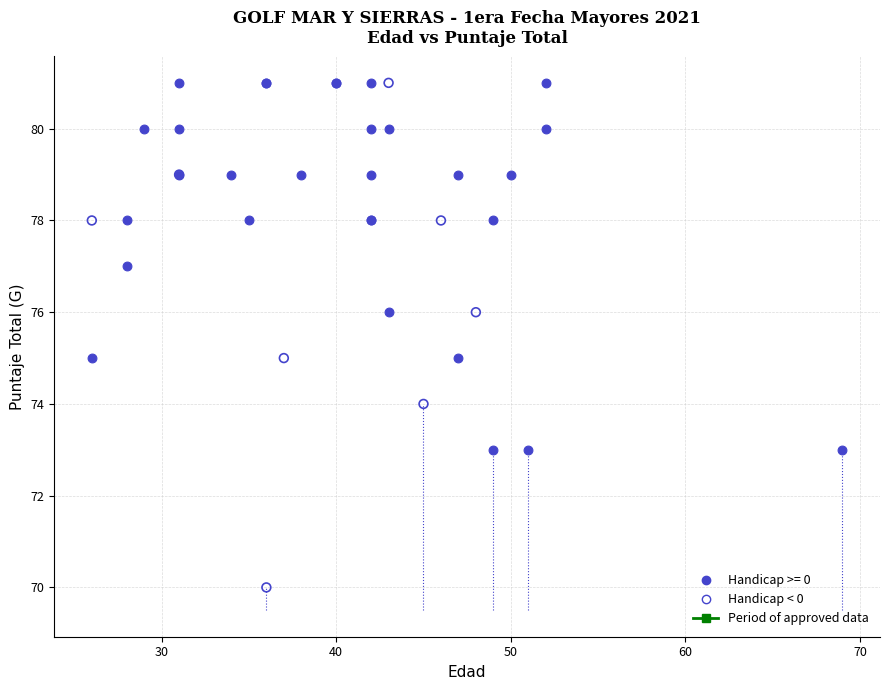

Which series contains the lowest Y value?

Handicap < 0